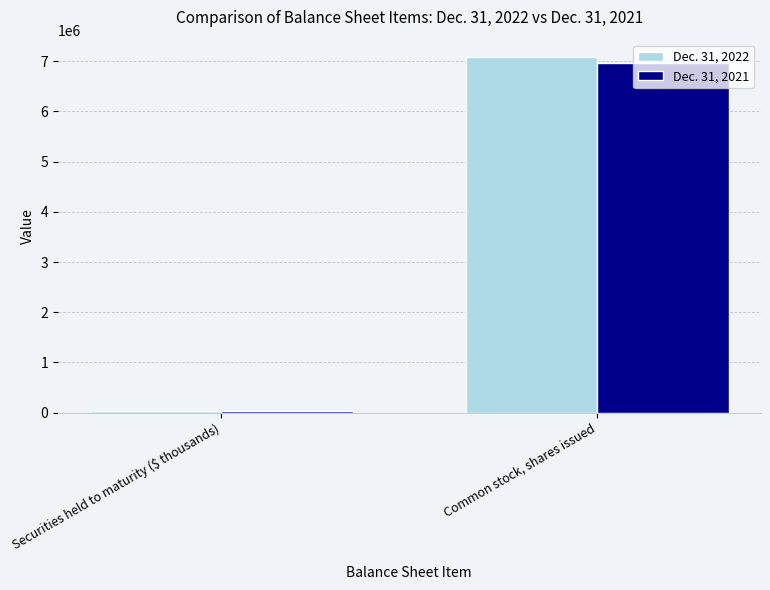

What is the label of the 1st bar from the right?

Common stock, shares issued